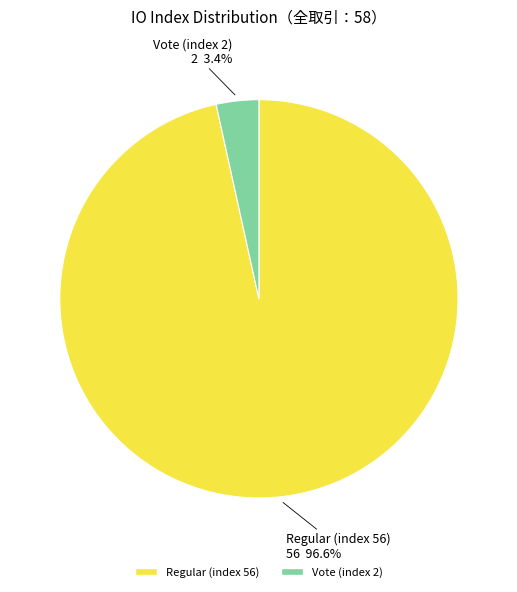

To the nearest percent, what is the average slice percentage?

50%